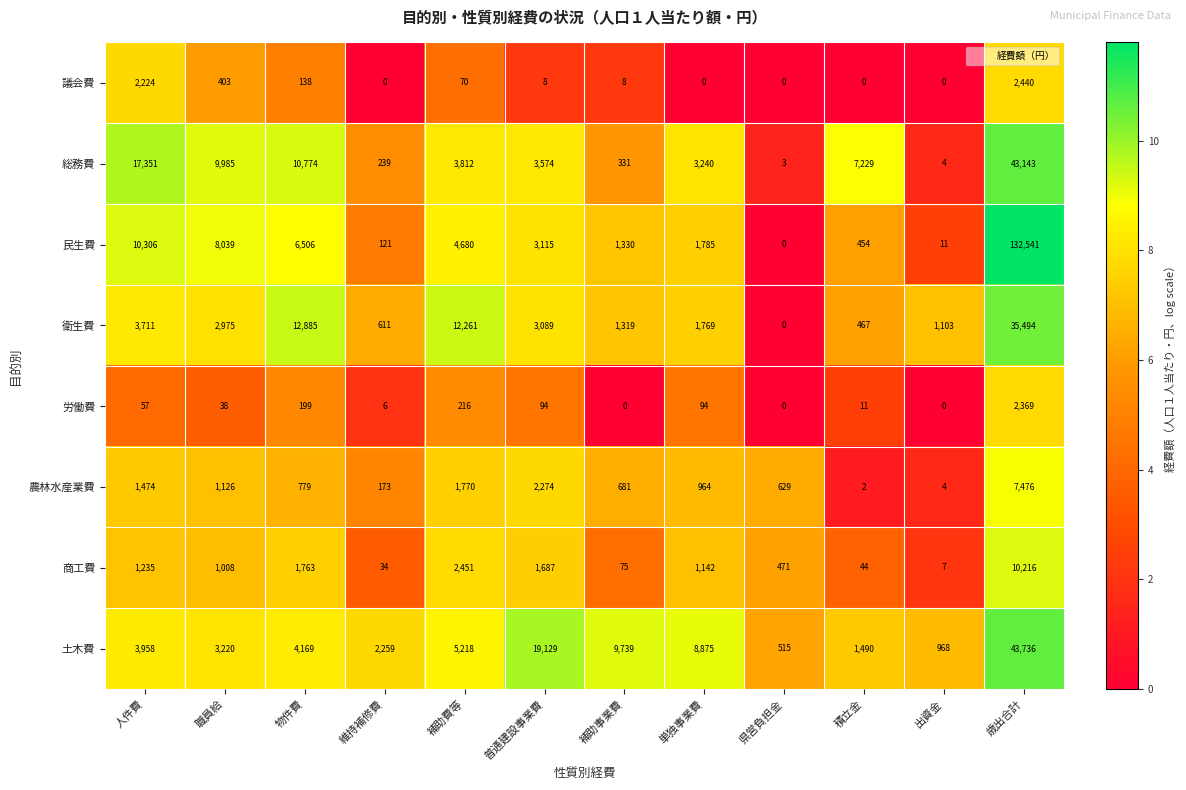

The value of 総務費 at 維持補修費 is 105. True or false?

False